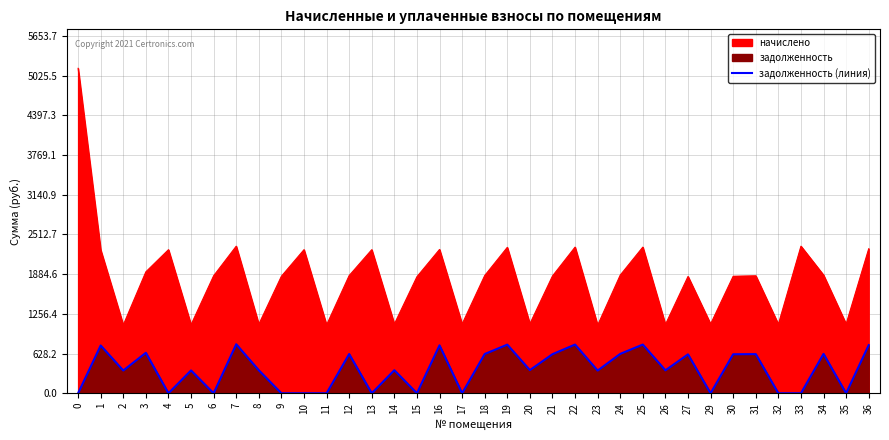

True or false: the data has more than 1 interior local peaks.

True